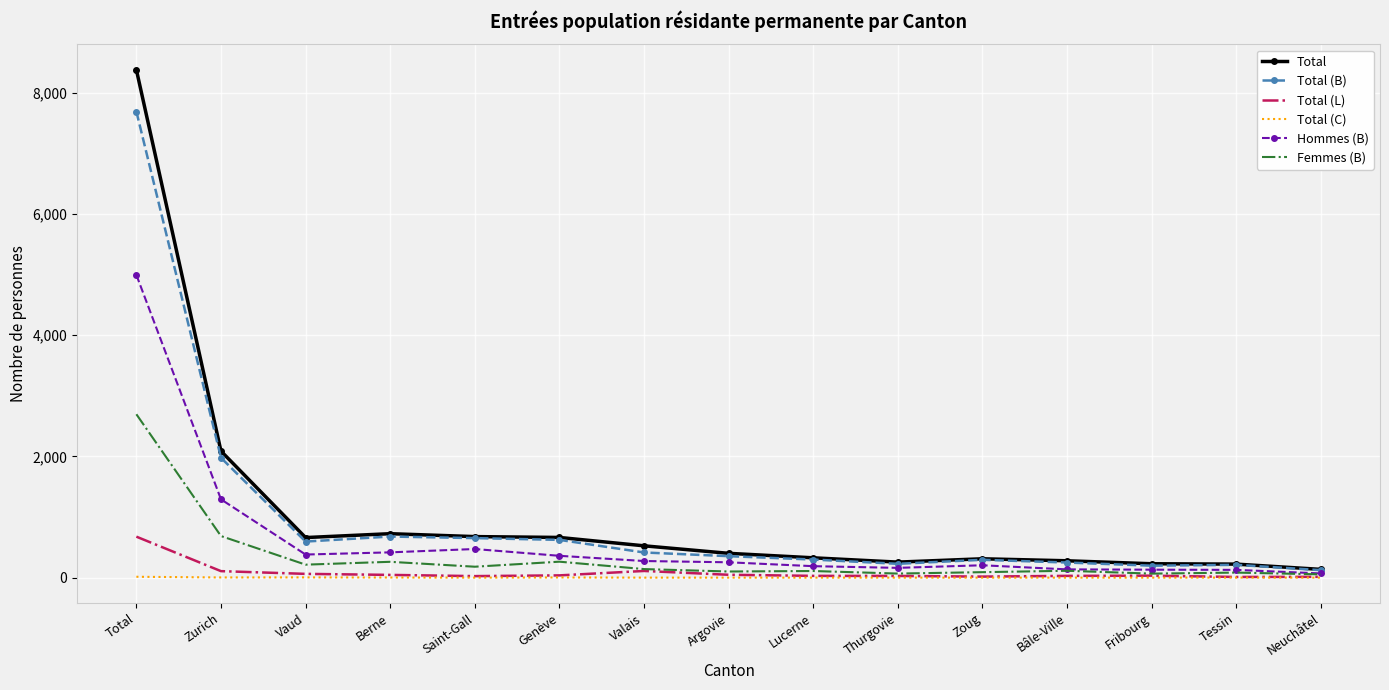

What is the maximum value for Femmes (B)?

2696